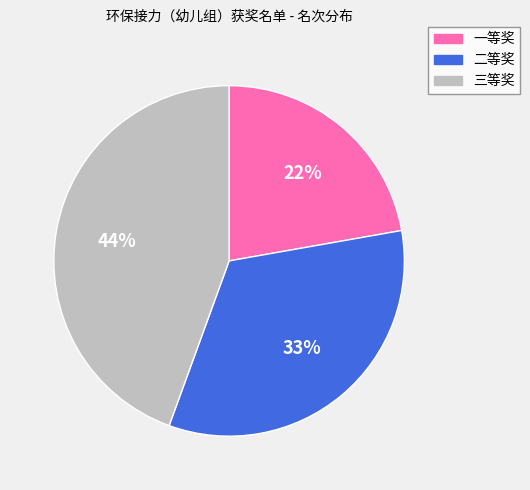

Do 二等奖 and 三等奖 together represent more than half of the pie?

Yes